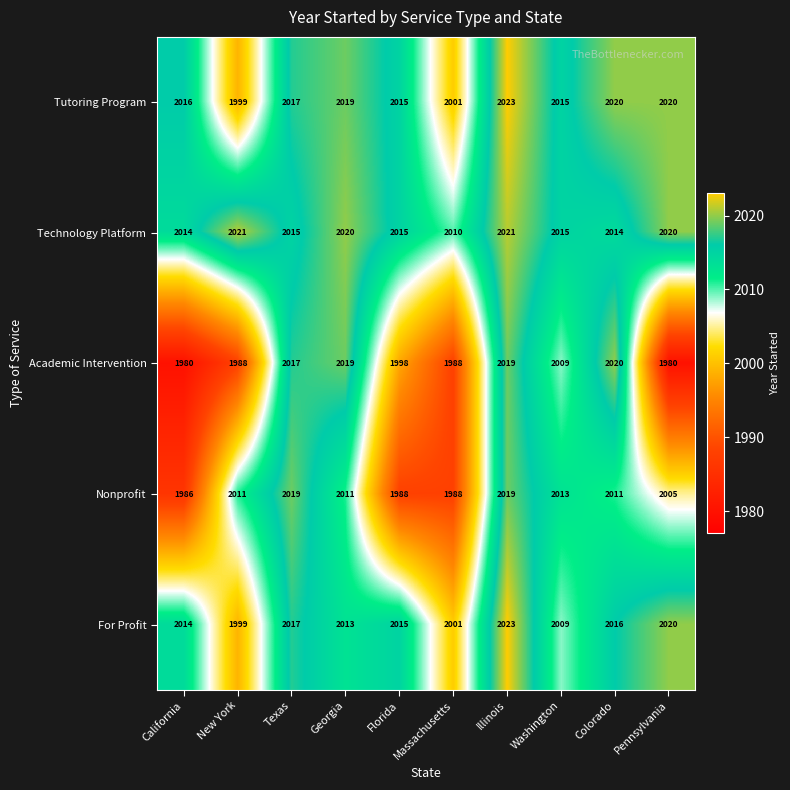

What is the maximum value shown in the chart?

2023